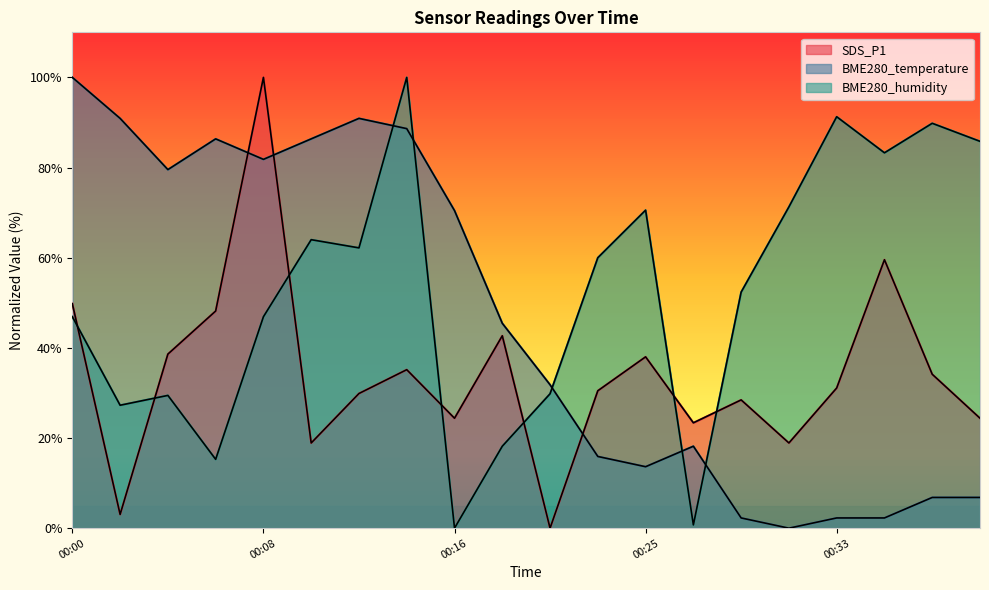

Between 00:37 and 00:31, which is larger?

00:37